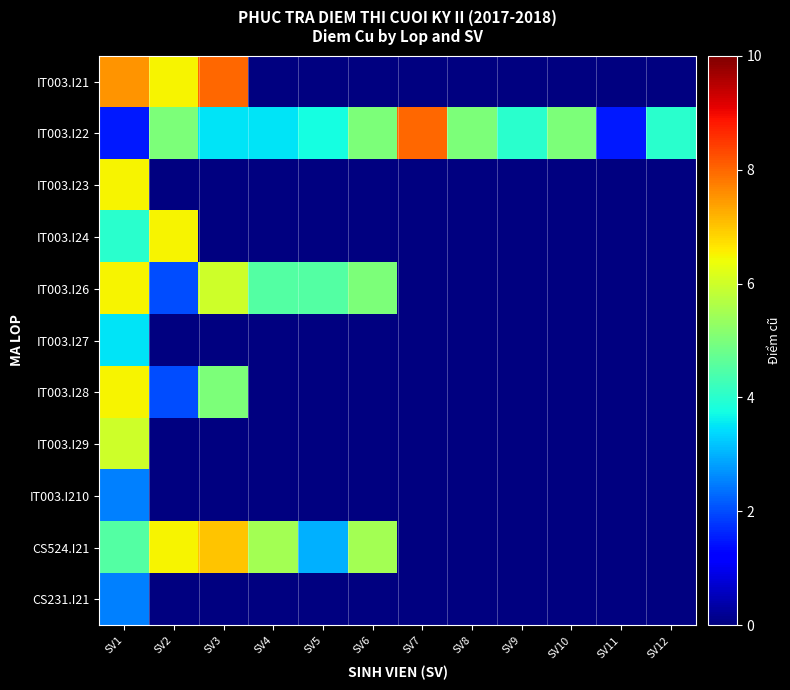

At which category is the sum across all series the highest?

SV1